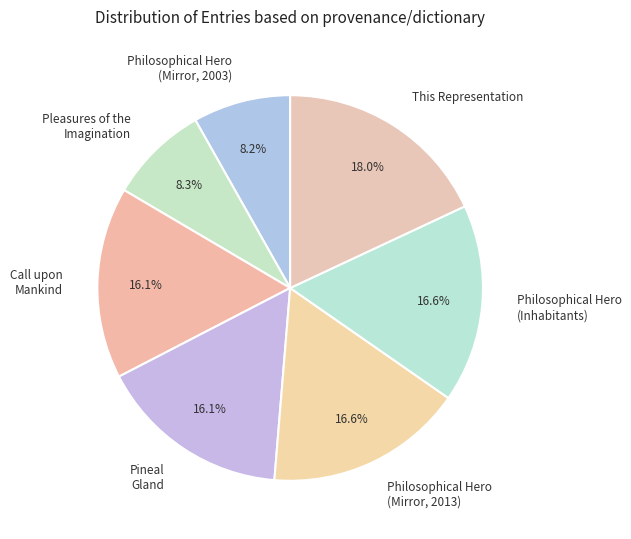

Is there a majority slice in this chart?

No